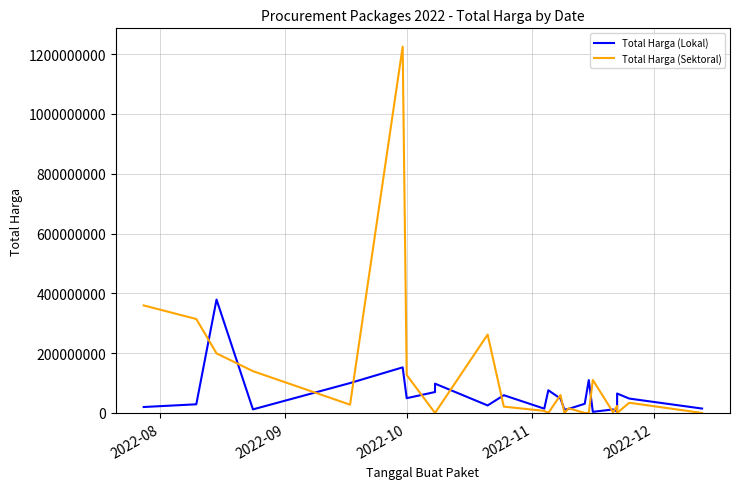

Rank the series at 2022-09 from lowest to highest value.

Total Harga (Lokal), Total Harga (Sektoral)